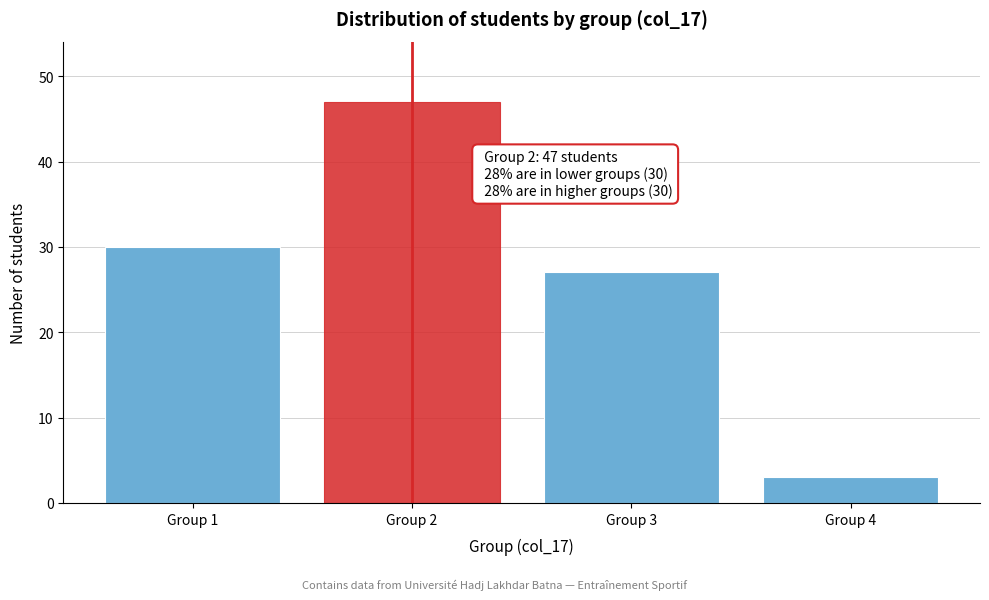

Reading right to left, what are all the values shown in this chart?

Group 4=3	Group 3=27	Group 2=47	Group 1=30